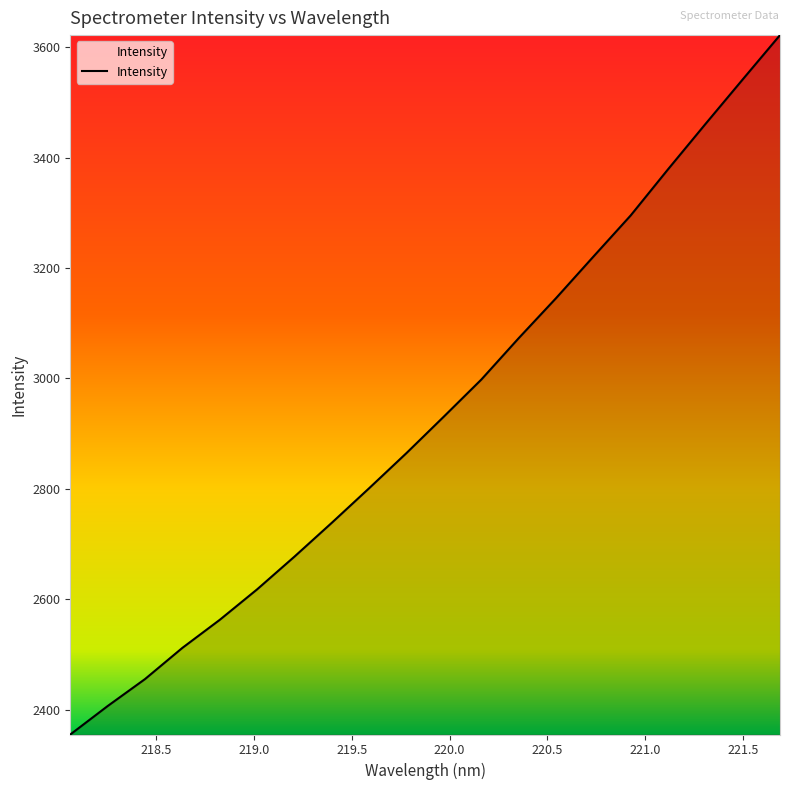

What is the smallest value displayed?

2355.5